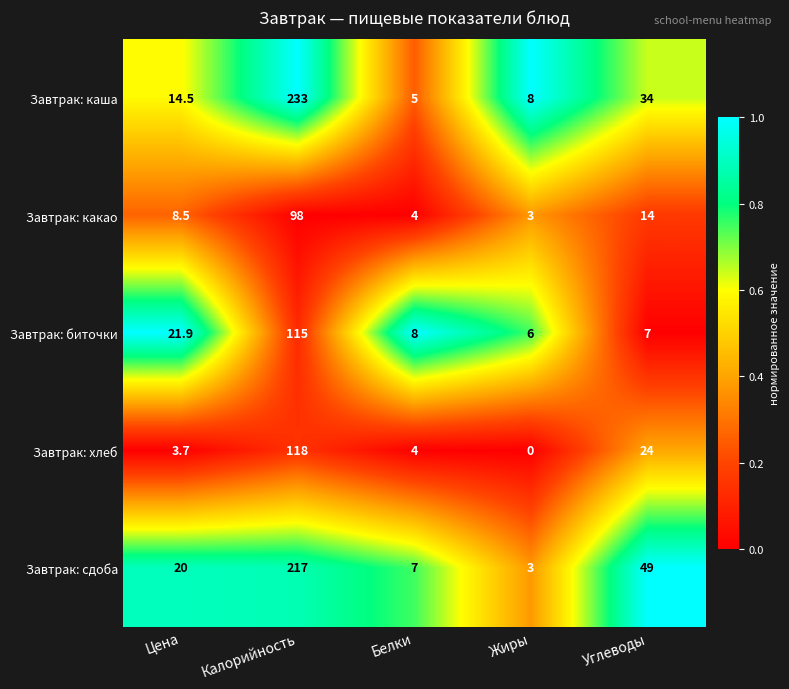

At how many categories does at least one series exceed 11?

3